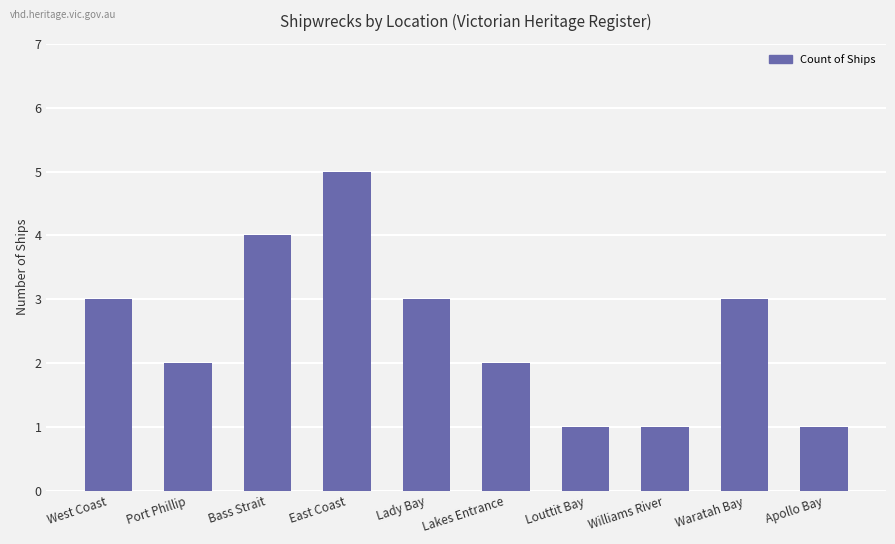

What is the difference between the second highest and second lowest values?

3